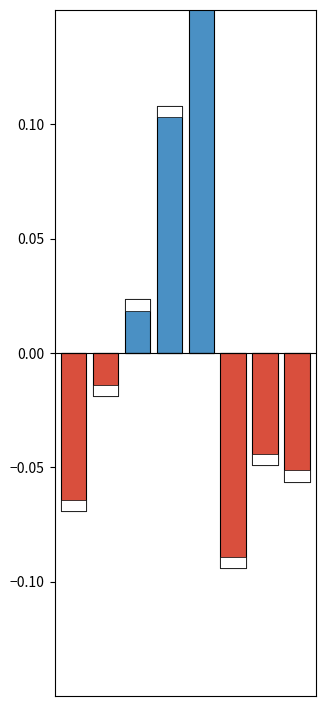

At which label does Залишок (neg) reach its peak?

2